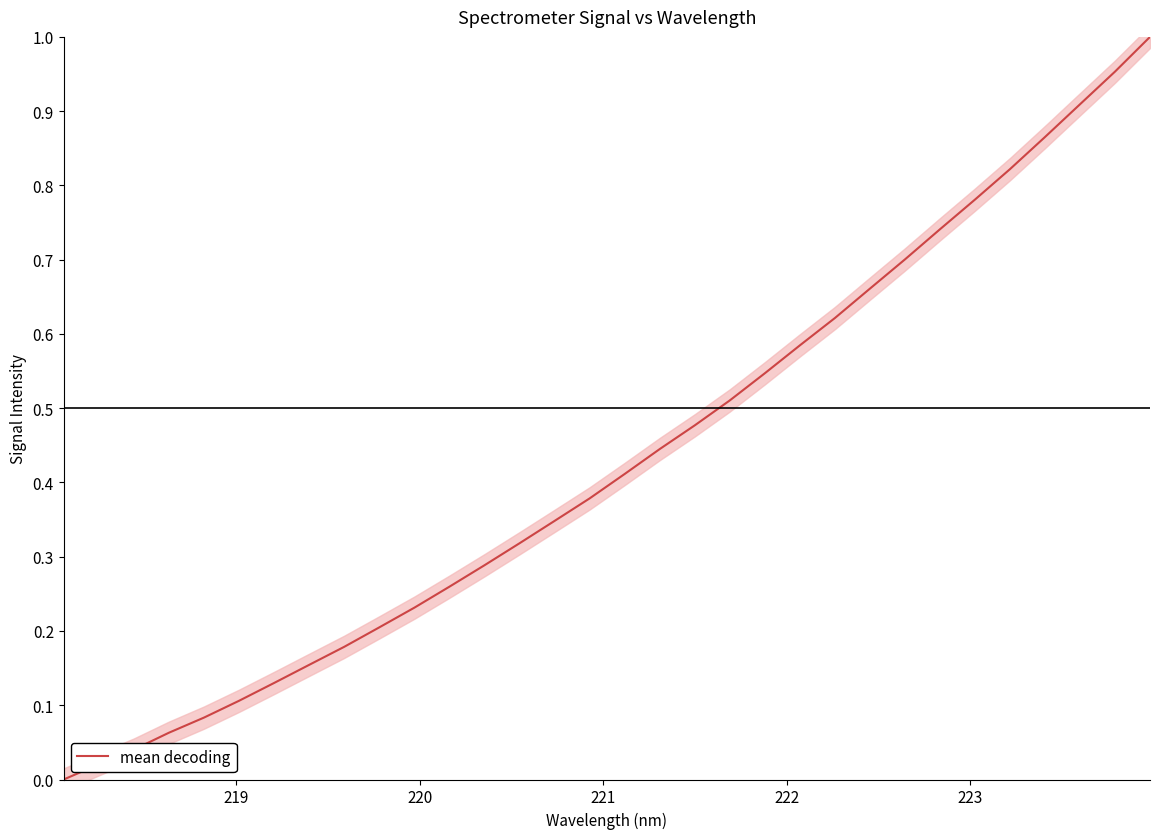

True or false: the data shows 1.7 at 31.

False